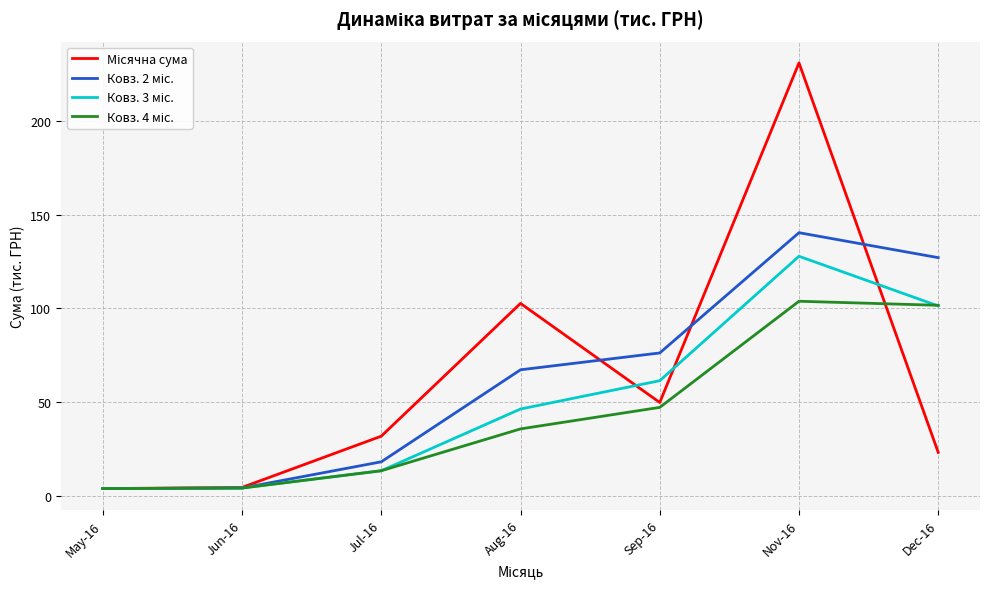

What position from the right is Jul-16?

5